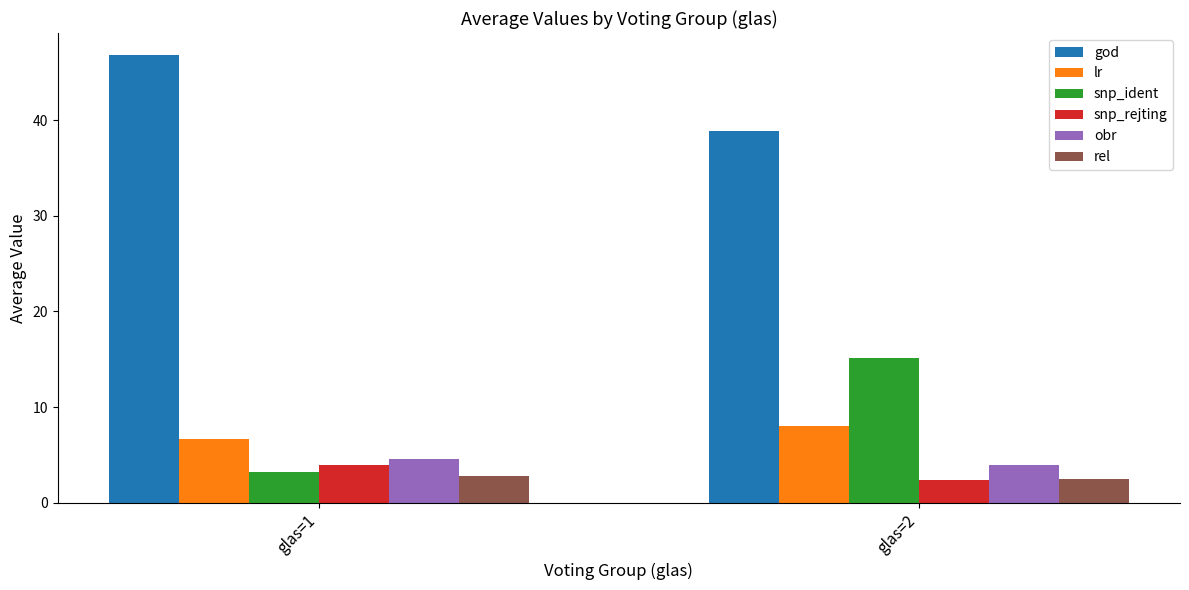

True or false: snp_ident has a value of 6.9 at glas=2.

False